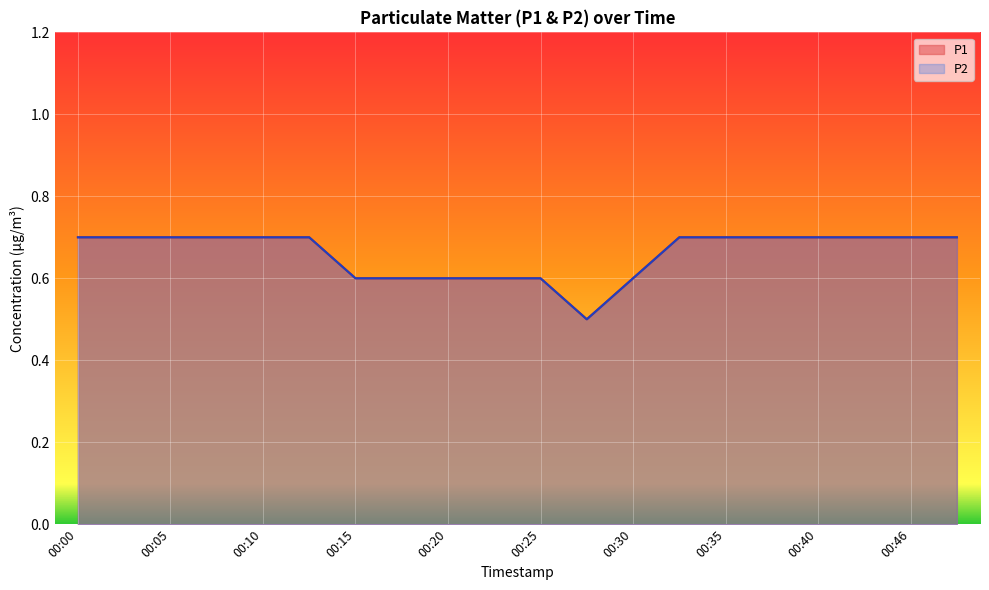

Does the chart display data point markers on the line(s)?

No